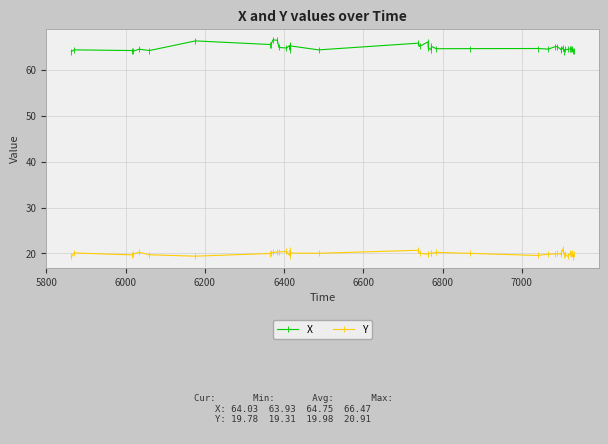

In X, how many points are higher than both neighbors (excluding endpoints)?

13